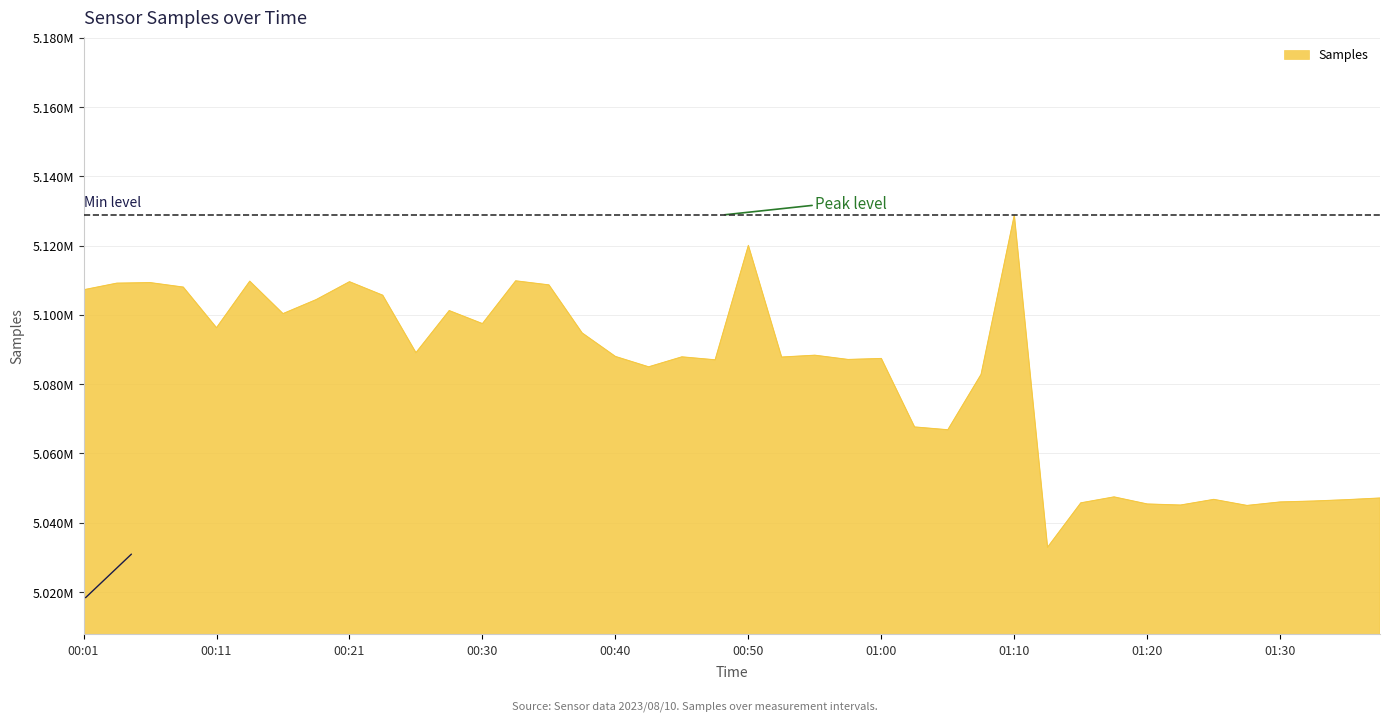

What is the label of the 31st point from the right?

00:23